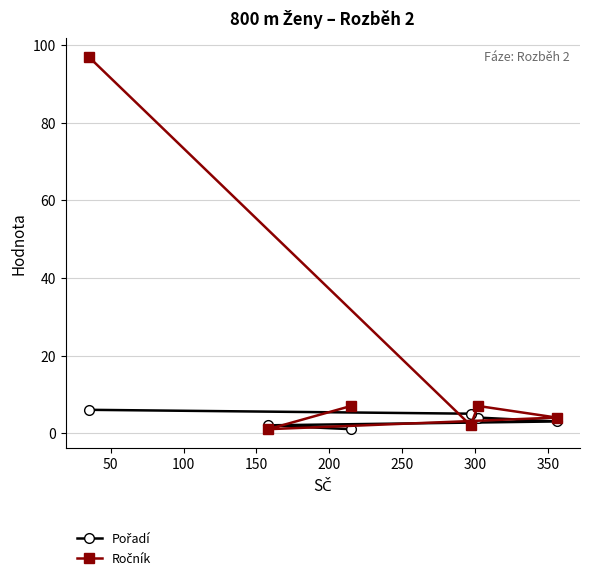

Is the value of Ročník at 250 greater than the value of Pořadí at 150?

Yes